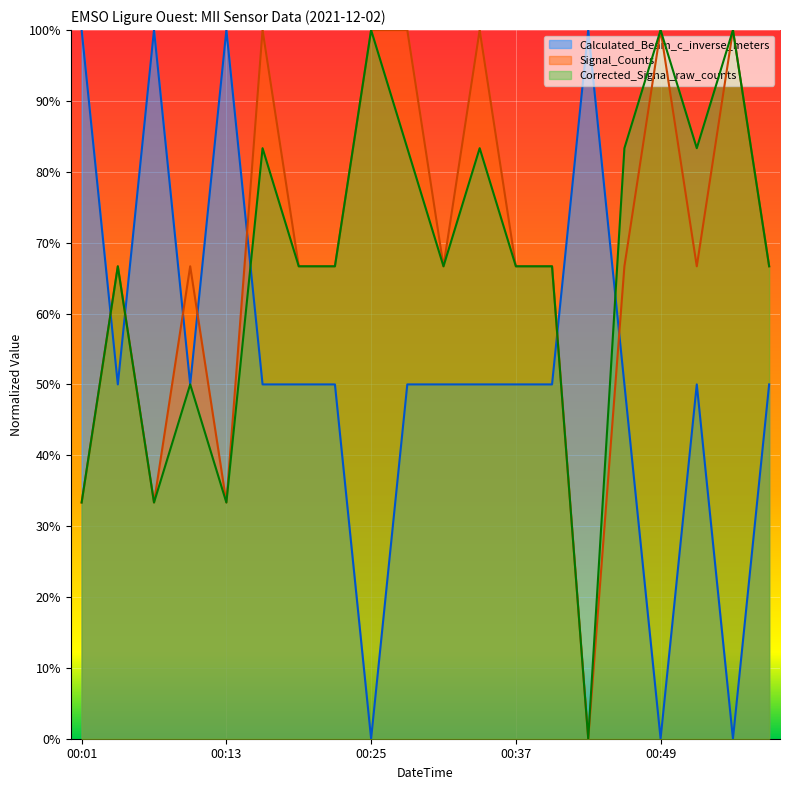

In Signal_Counts, how many points are higher than both neighbors (excluding endpoints)?

6